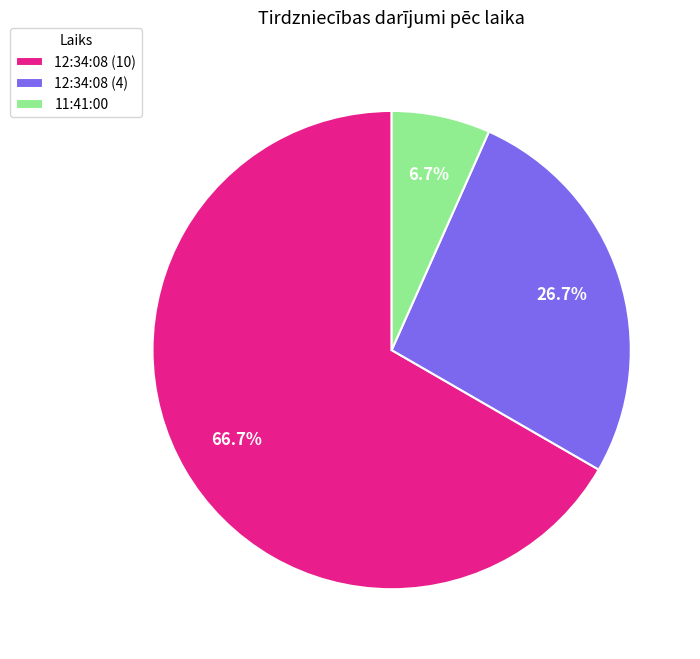

What is the ratio of the value at 12:34:08 (10) to the value at 12:34:08 (4)?

2.5